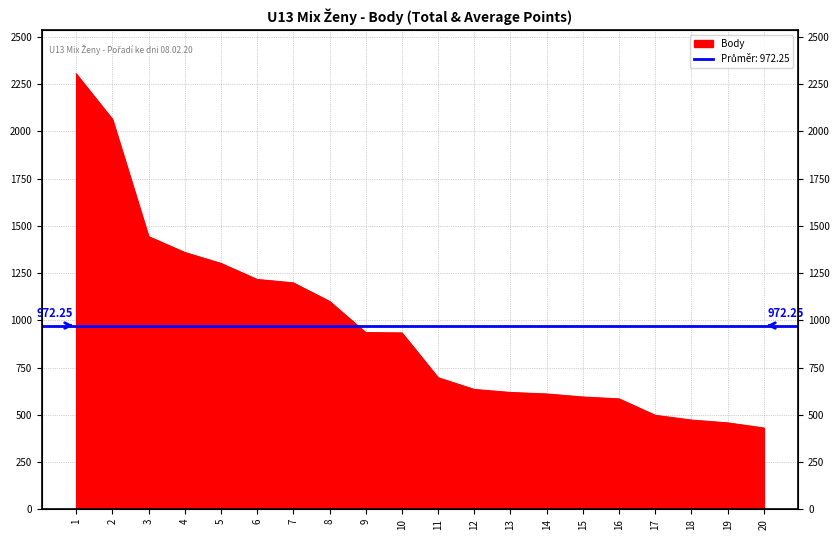

How many categories are shown in the chart?

20